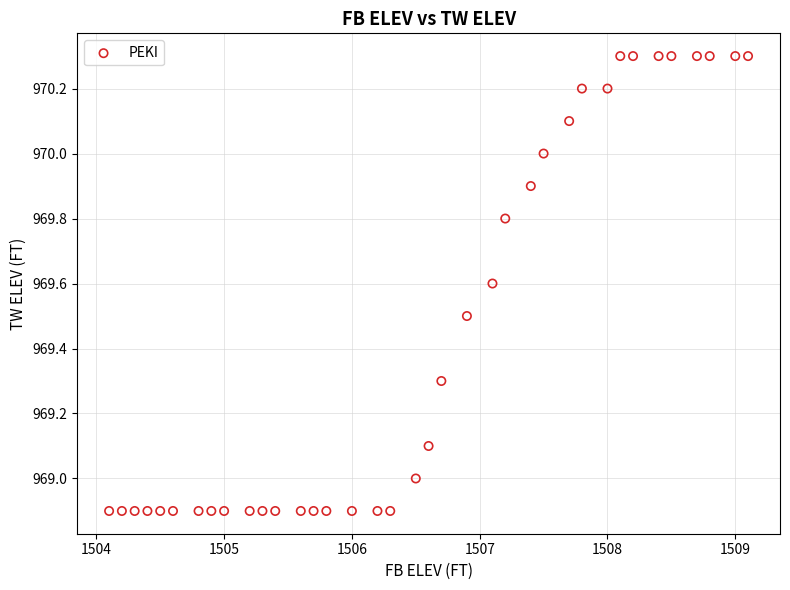

What is the range of X values (max minus min)?

5.0